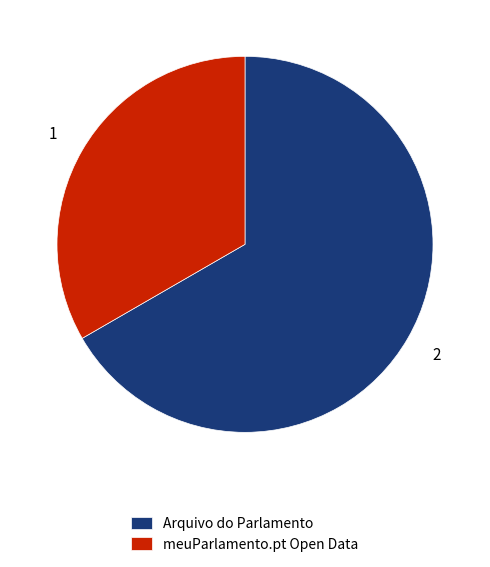

Which slice is the smallest?

meuParlamento.pt Open Data